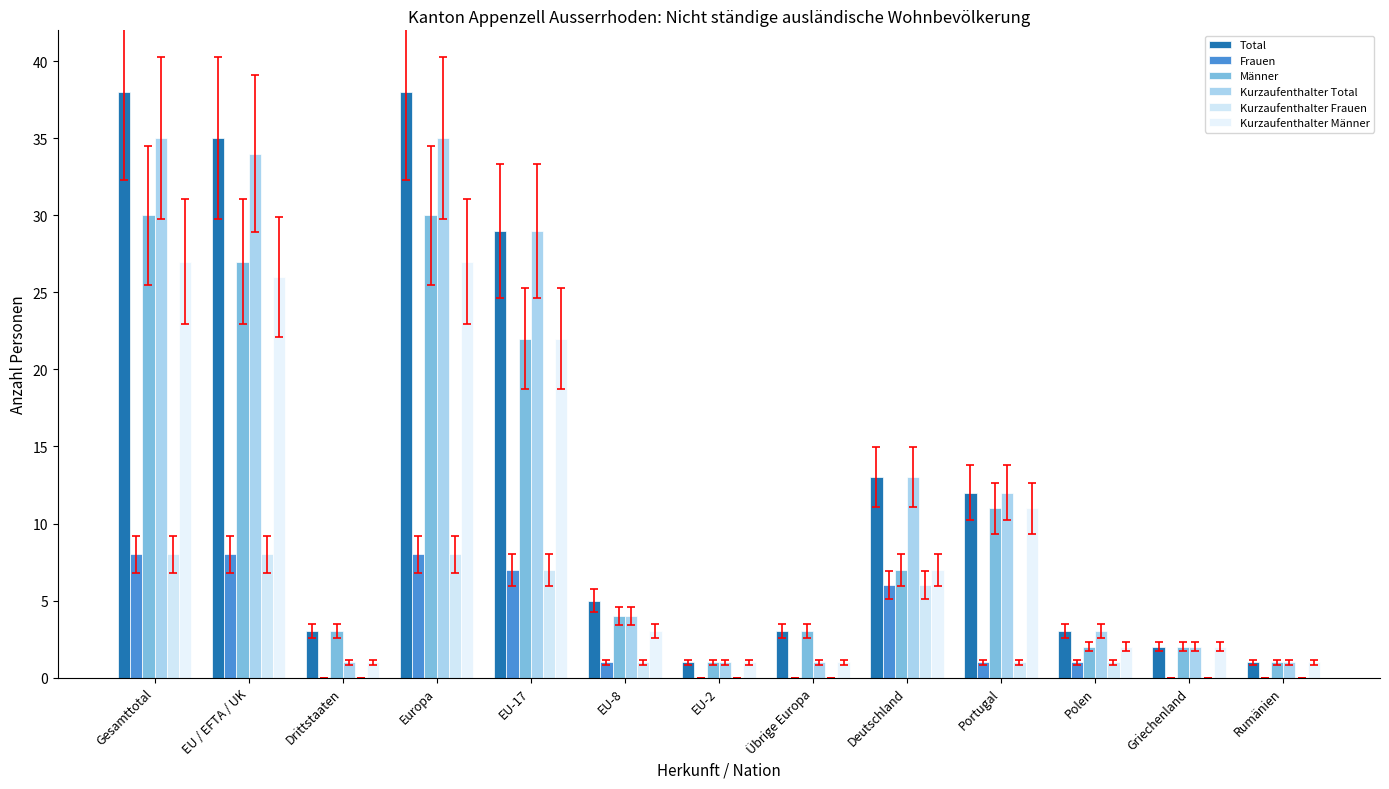

At how many categories does at least one series exceed 0?

13